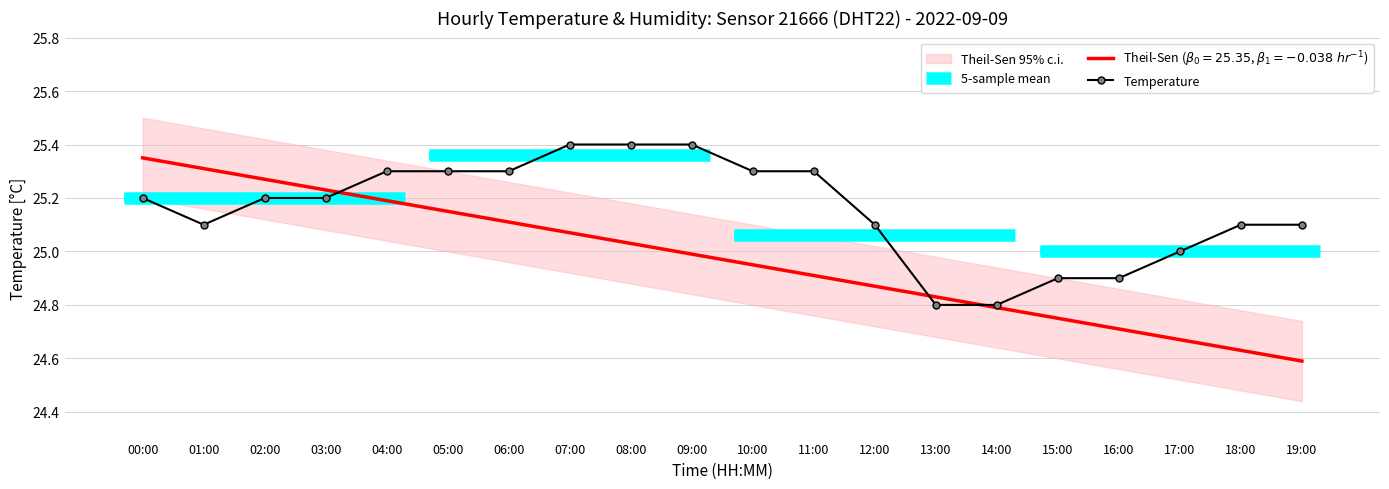

What position from the right is 16:00?

4